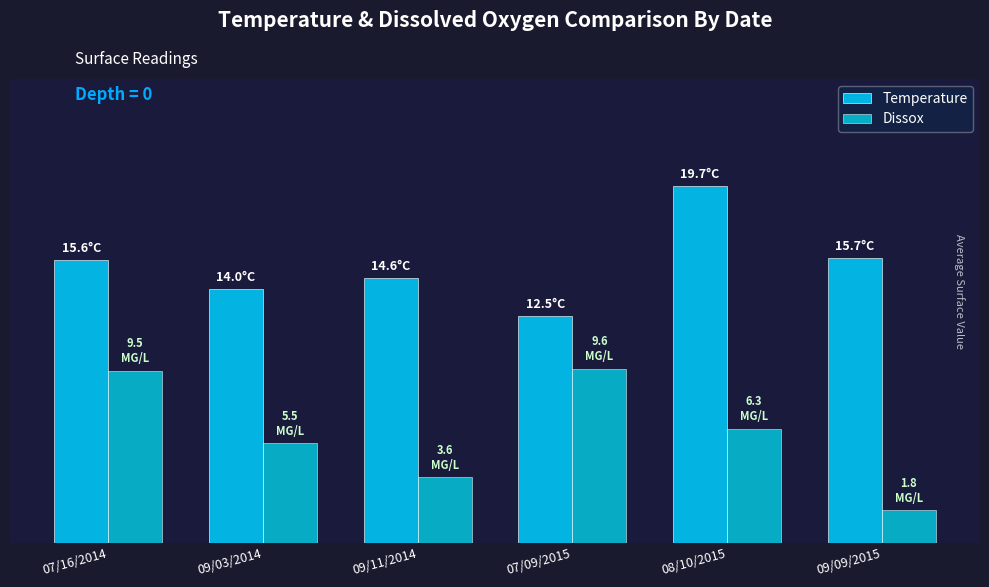

Reading left to right, list all the values displayed in this chart.

Temperature: 07/16/2014=15.6	09/03/2014=14.0	09/11/2014=14.6	07/09/2015=12.5	08/10/2015=19.7	09/09/2015=15.7
Dissox: 07/16/2014=9.5	09/03/2014=5.5	09/11/2014=3.6	07/09/2015=9.6	08/10/2015=6.3	09/09/2015=1.8